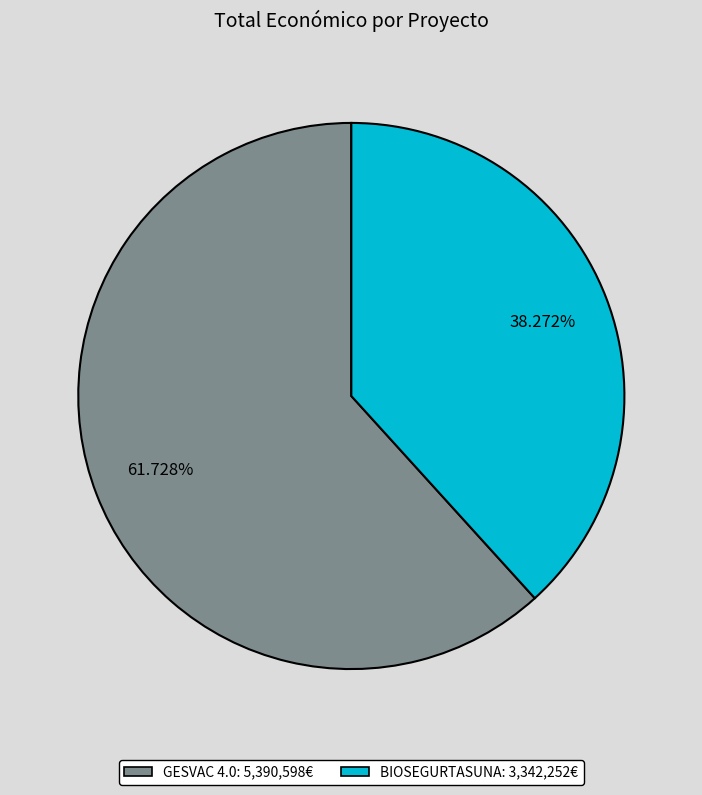

To the nearest percent, what is the difference between the largest and smallest slice percentages?

23%